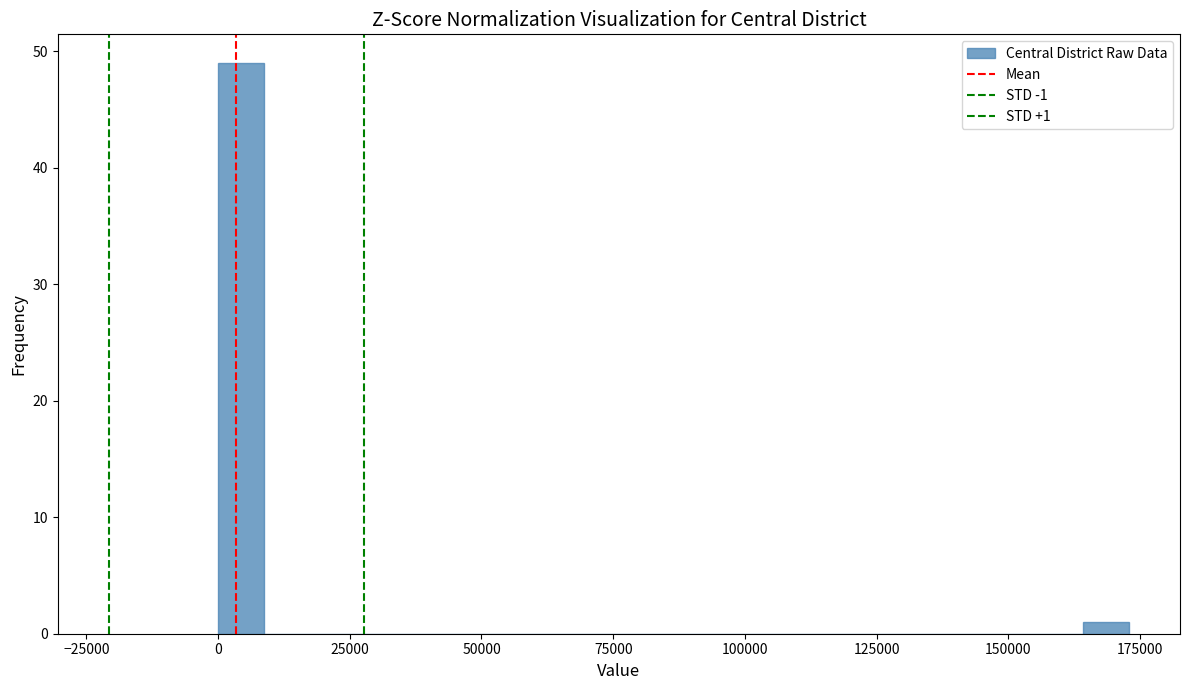

Read against the x-axis, roughly where is the centre of the tallest bar?

5000